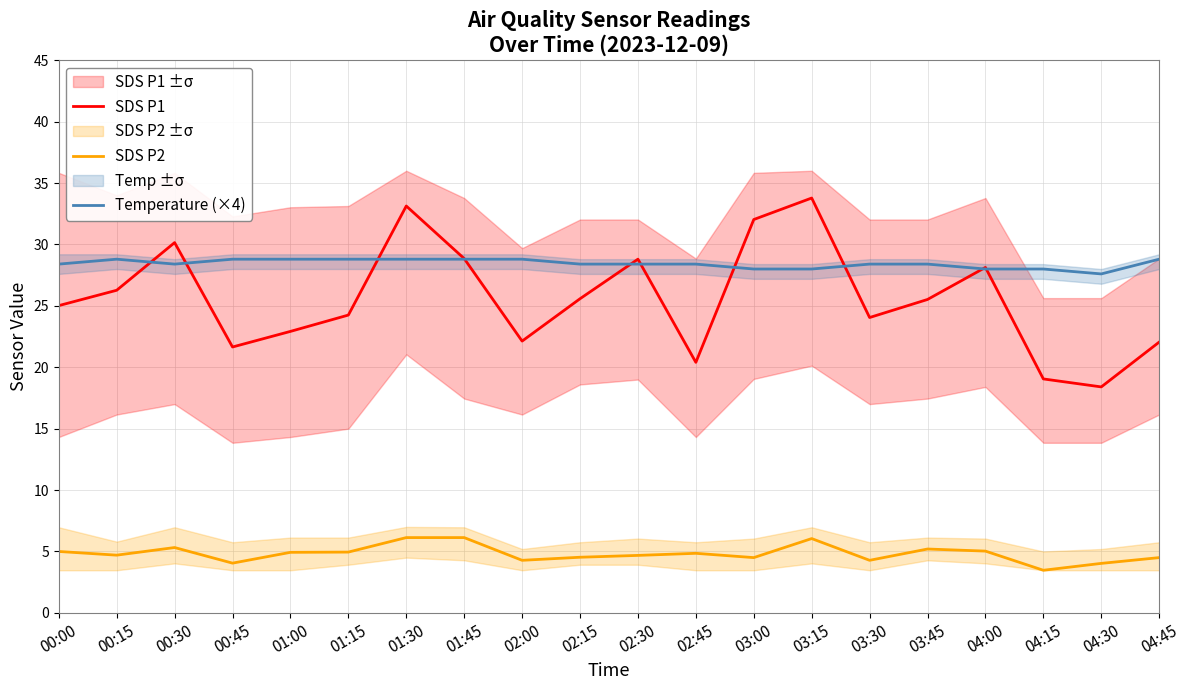

Between 01:00 and 01:30, which series saw the biggest shift?

SDS P1